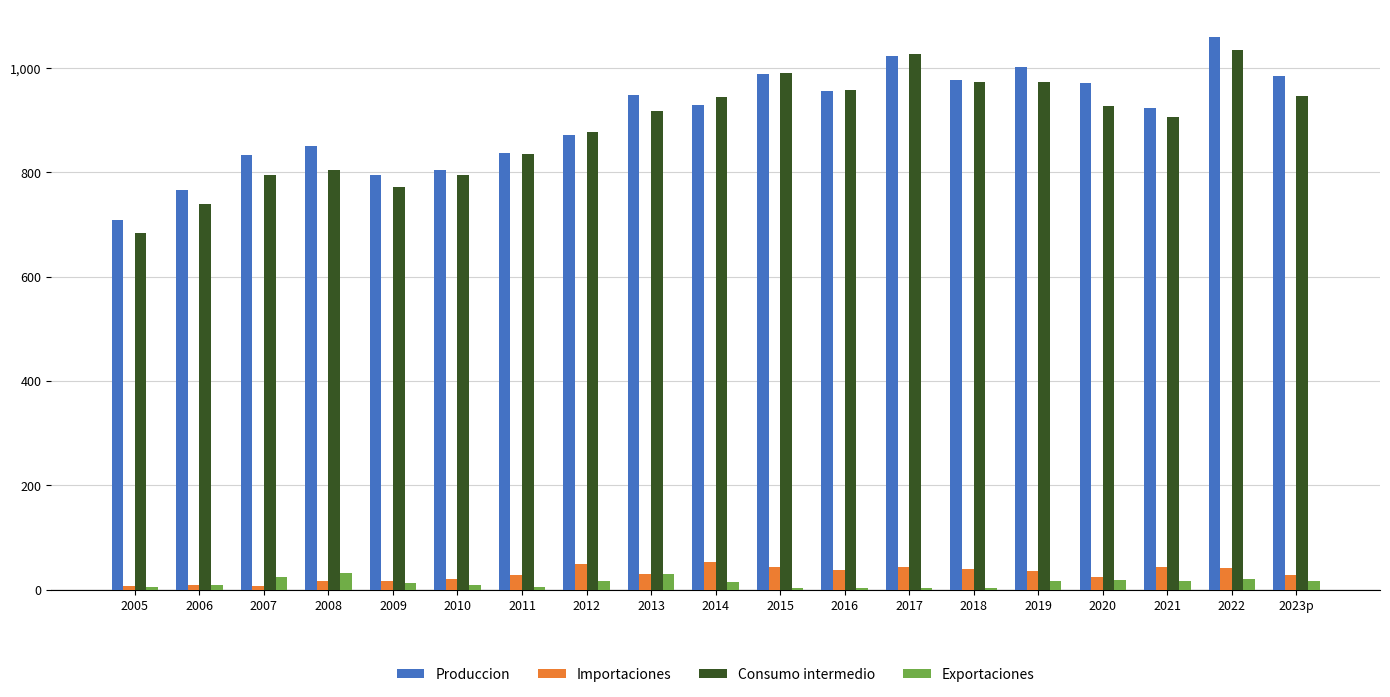

How many categories are shown in the chart?

19